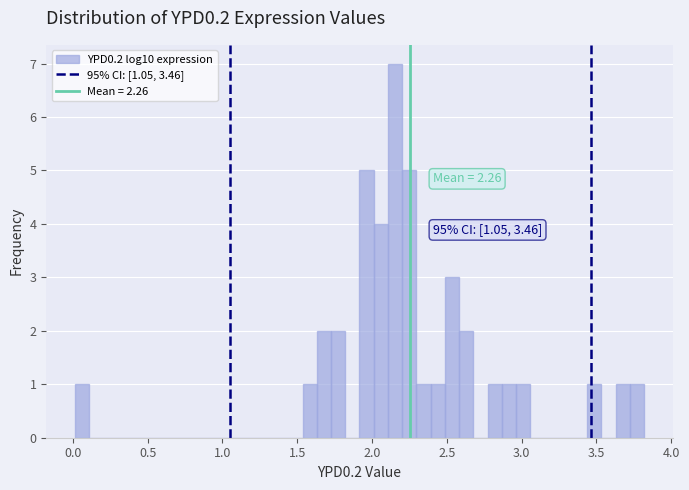

Around what value on the x-axis is the tallest bar? Give the approximate position of its centre, as read against the axis.

2.15